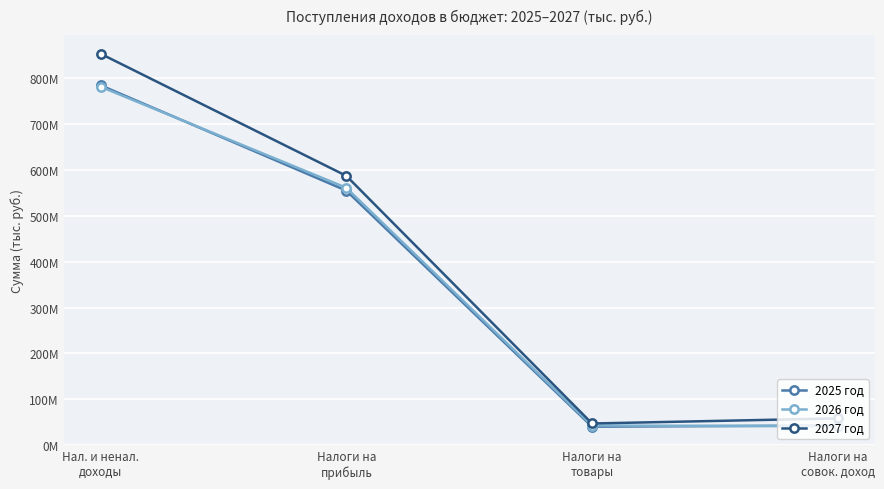

Is this an area chart (filled region under the line)?

No